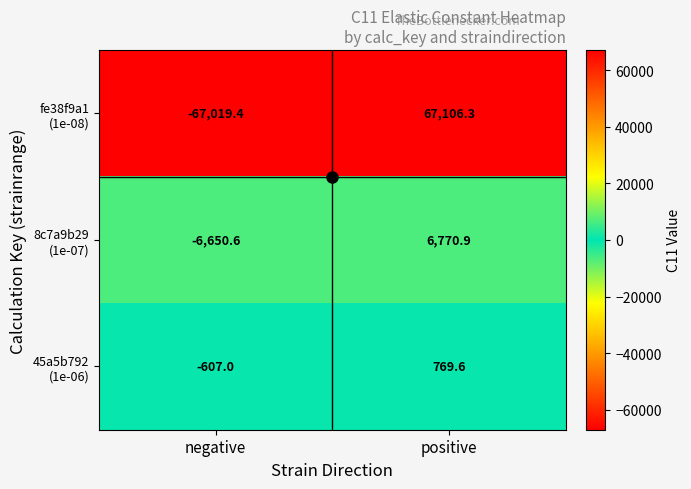

What is the difference between the highest and lowest values at negative?

66412.4